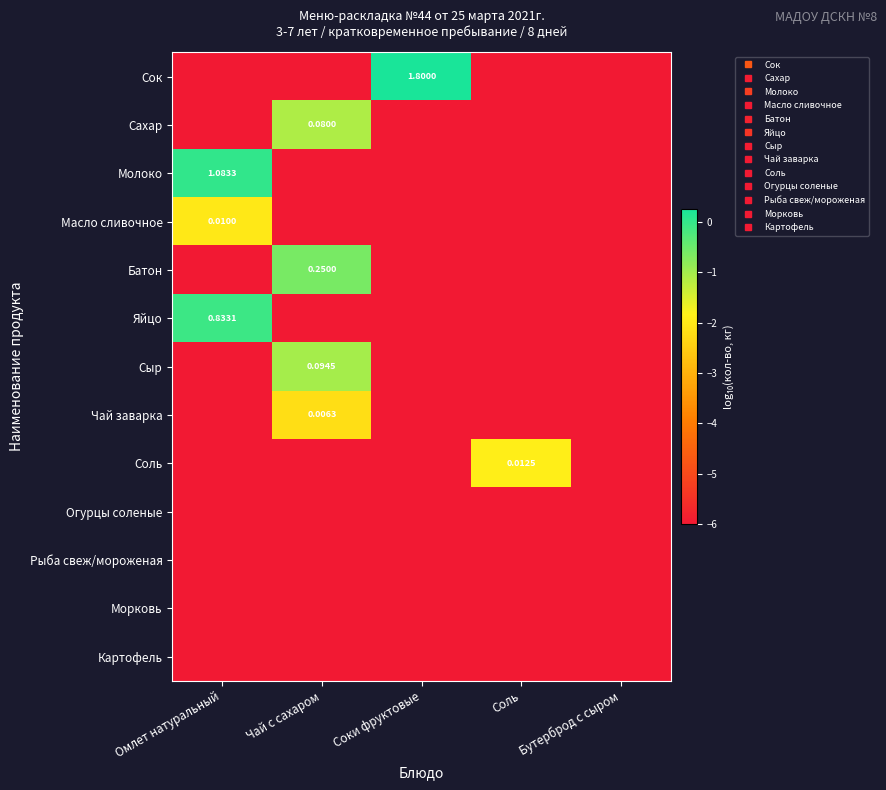

The Рыба свеж/мороженая series shows -7.9 at Омлет натуральный. True or false?

False